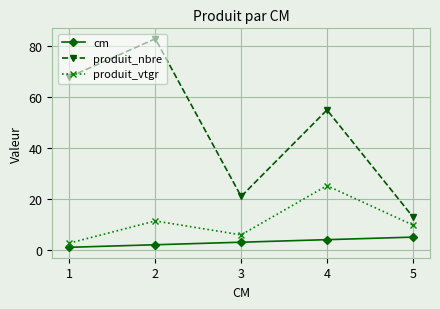

What is the difference between the maximum and second lowest values in the produit_nbre series?

62.0